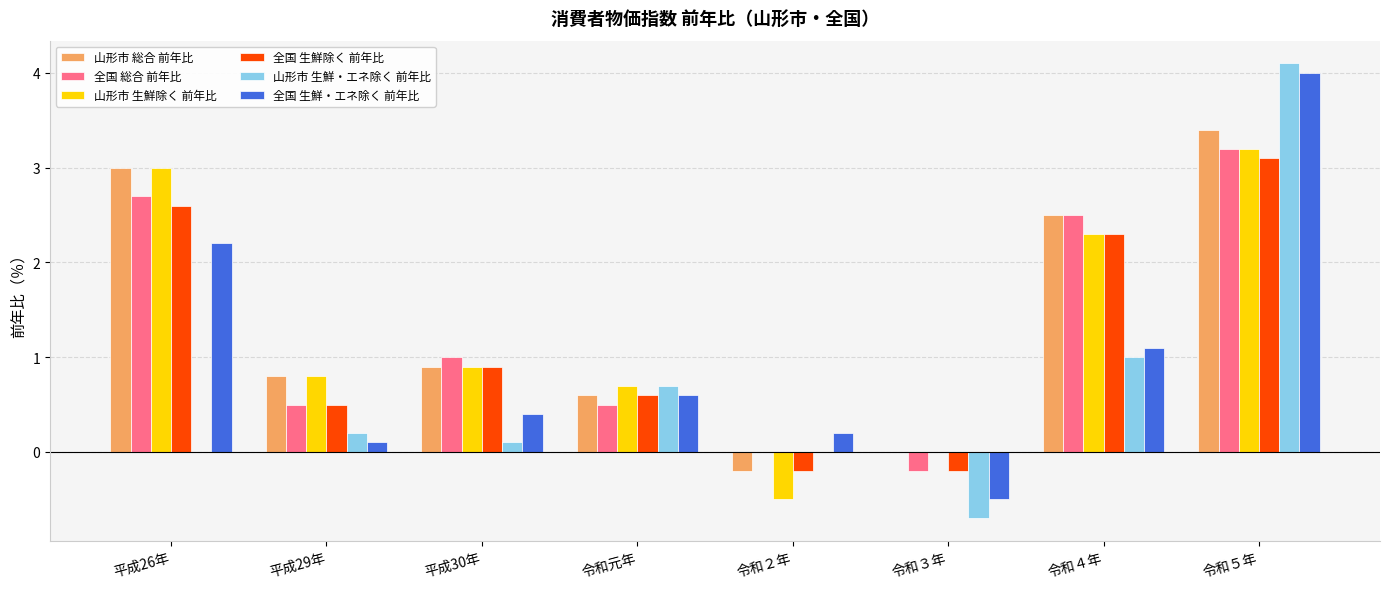

What is the sum of all 全国 生鮮・エネ除く 前年比 values?

8.1